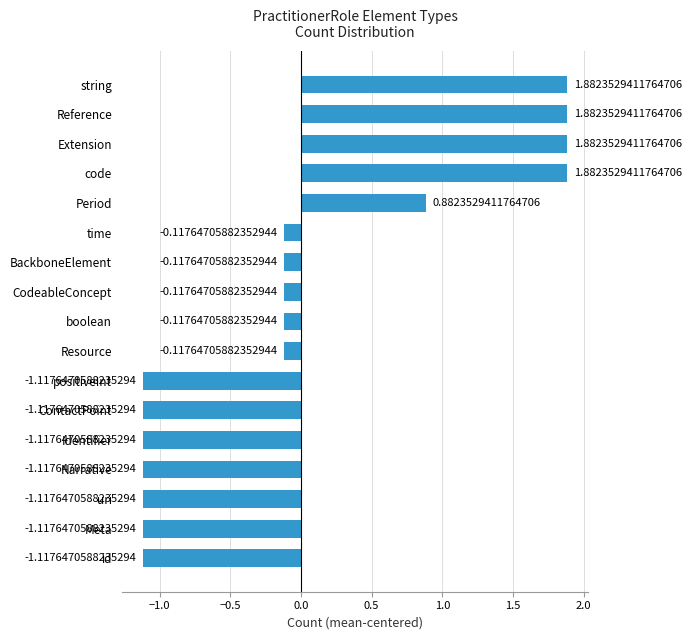

Which has a higher value, ContactPoint or Extension?

Extension